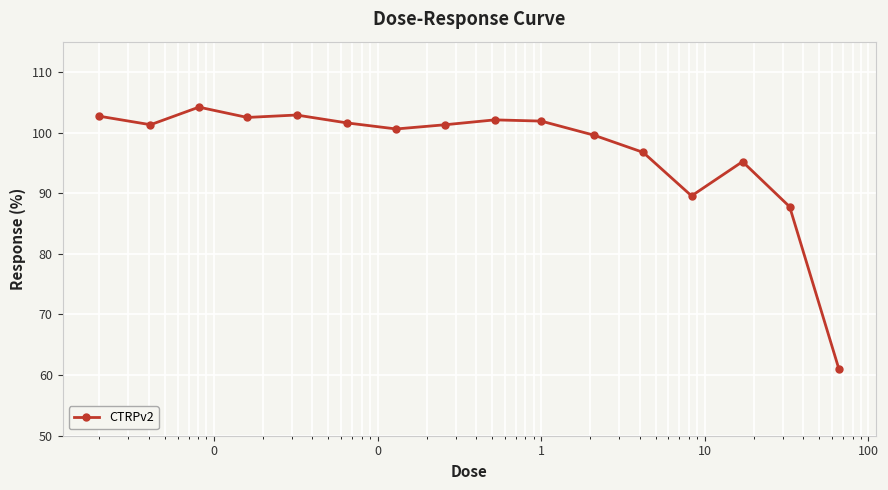

True or false: there are more than 2 points higher than both neighbors.

True